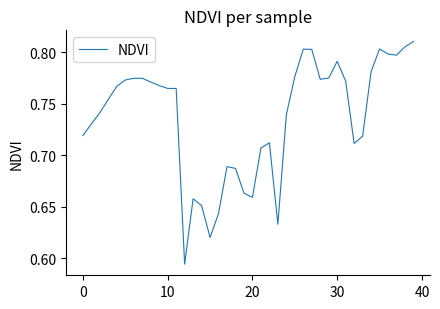

Reading left to right, list all the values displayed in this chart.

0.7	0.7	0.7	0.8	0.8	0.8	0.8	0.8	0.8	0.8	0.8	0.8	0.6	0.7	0.7	0.6	0.6	0.7	0.7	0.7	0.7	0.7	0.7	0.6	0.7	0.8	0.8	0.8	0.8	0.8	0.8	0.8	0.7	0.7	0.8	0.8	0.8	0.8	0.8	0.8